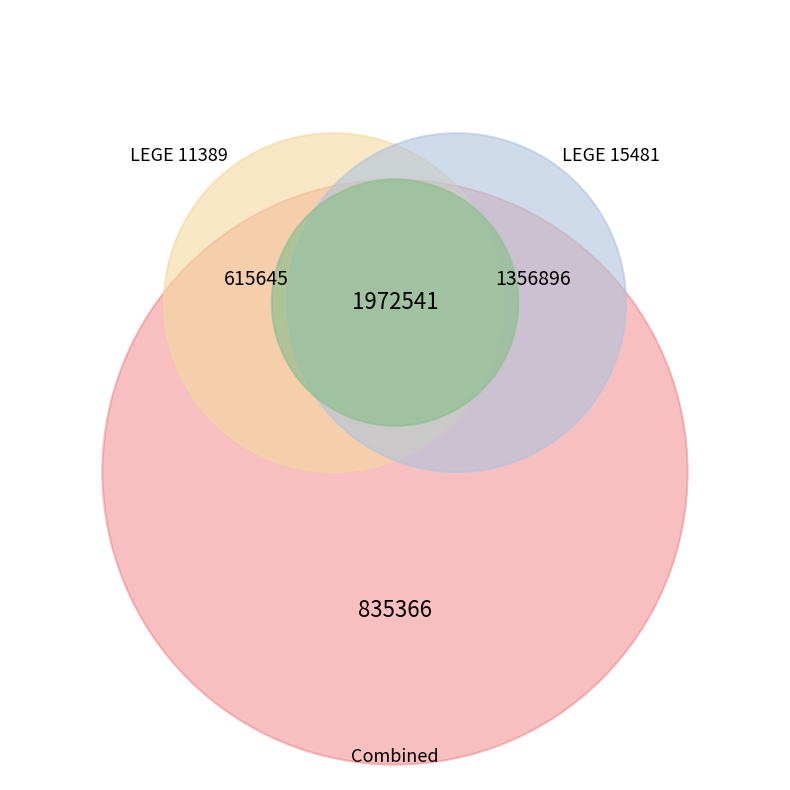

Which category has the smallest portion of the pie?

LEGE 11389